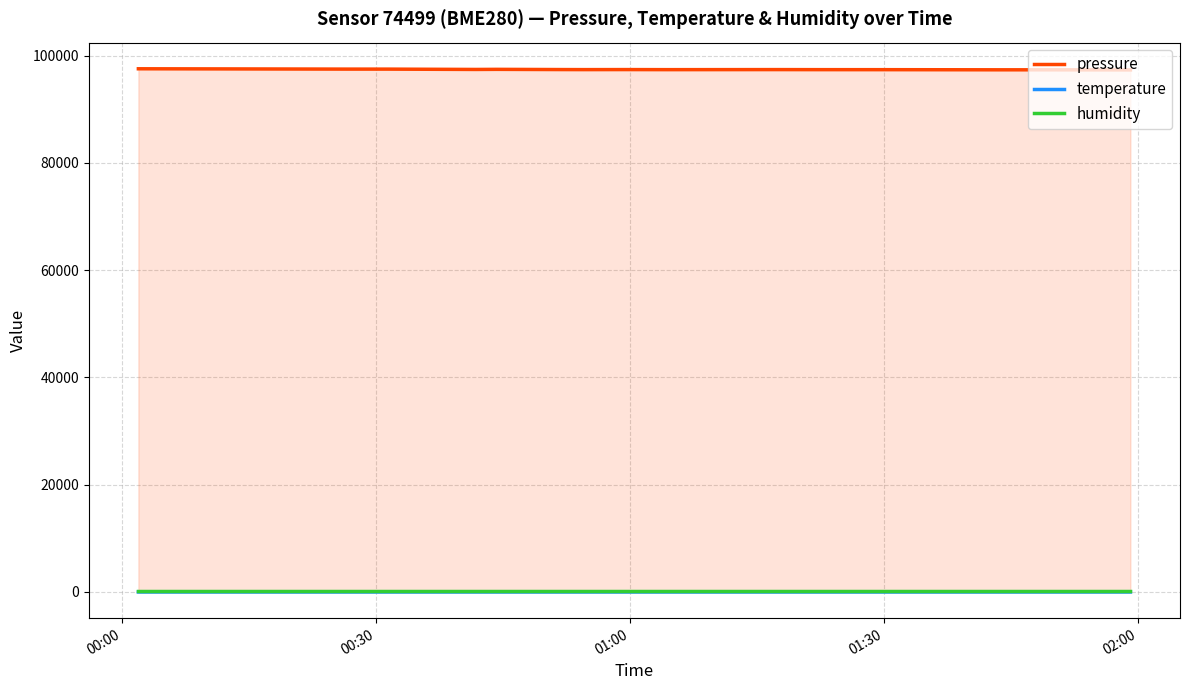

What is the difference between the maximum and minimum values in the temperature series?

1.2